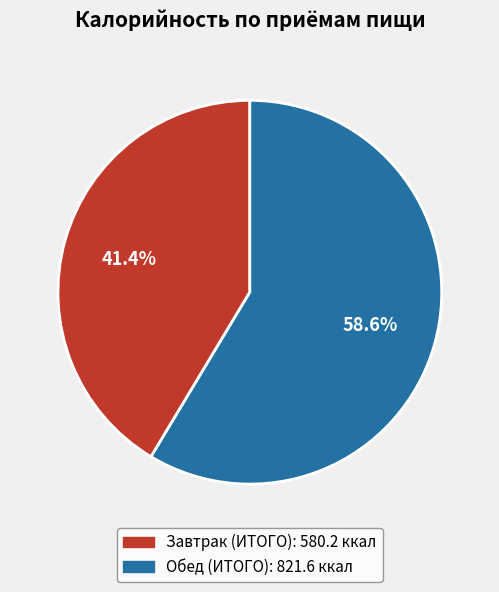

What is the majority slice?

Обед (ИТОГО)